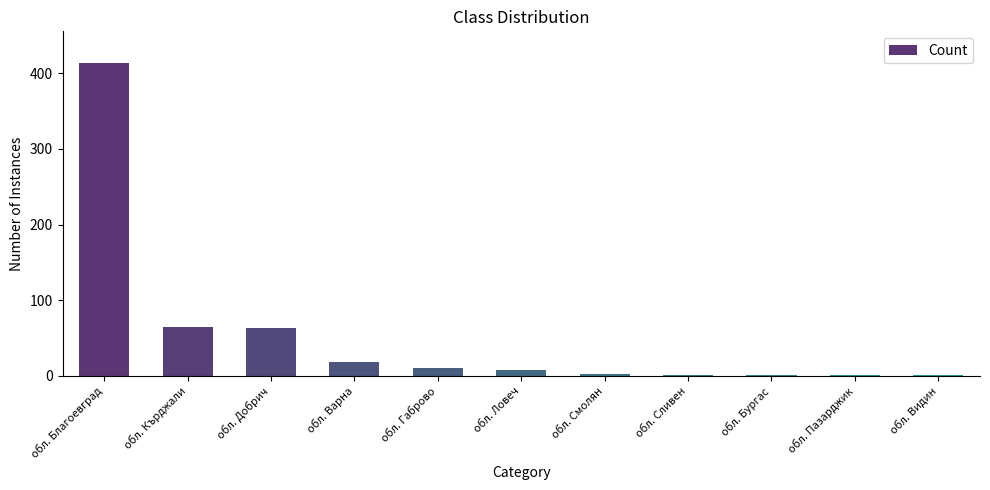

What is the greatest value displayed?

414